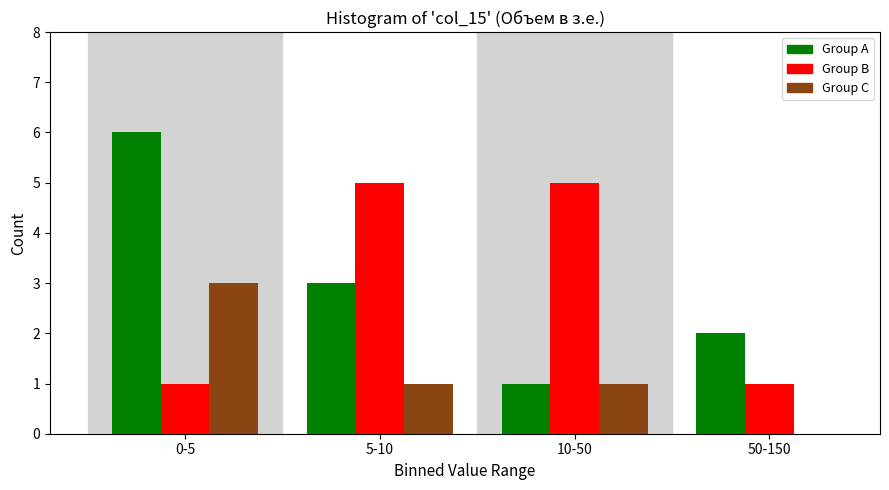

Reading right to left, list all the values displayed in this chart.

Group A: 50-150=2	10-50=1	5-10=3	0-5=6
Group B: 50-150=1	10-50=5	5-10=5	0-5=1
Group C: 50-150=0	10-50=1	5-10=1	0-5=3